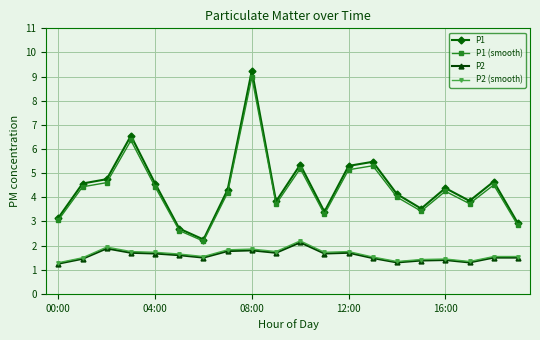

What are all the series names shown in the legend?

P1, P1 (smooth), P2, P2 (smooth)